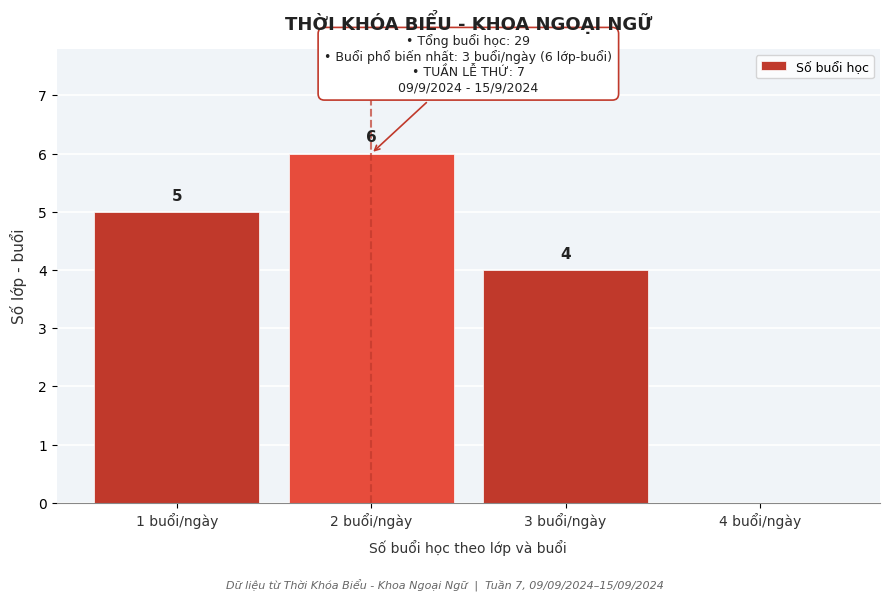

Over which range of the x-axis is the bar tallest?

1.5 to 2.5